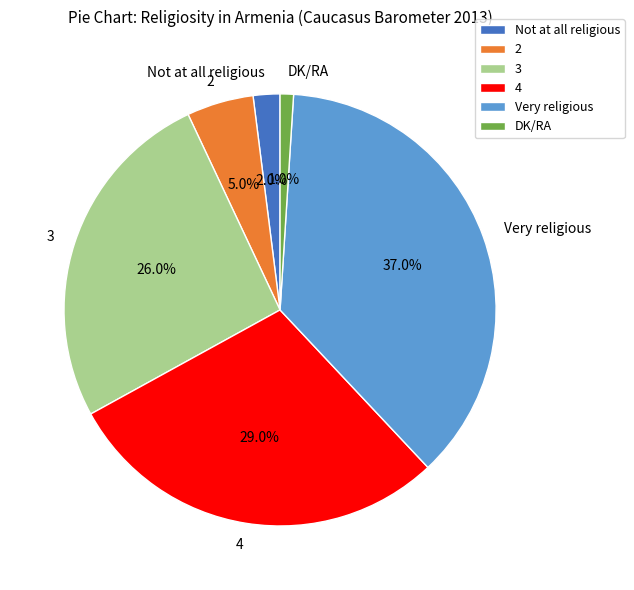

What percentage do 3 and 2 together represent?

31.0%